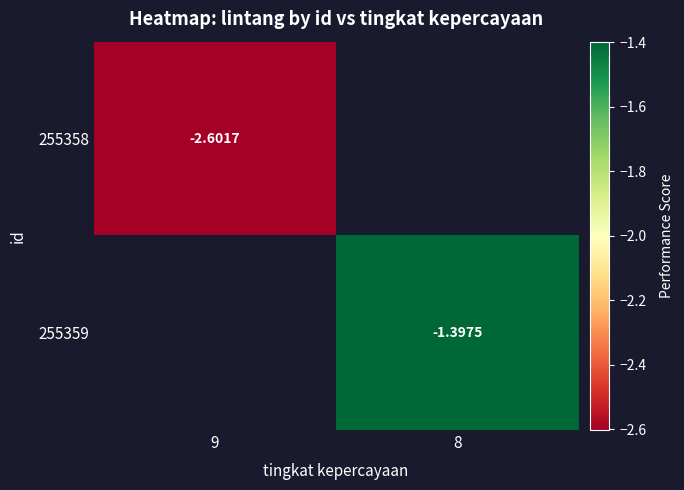

Is the value of 255359 at 8 greater than the value of 255358 at 9?

Yes